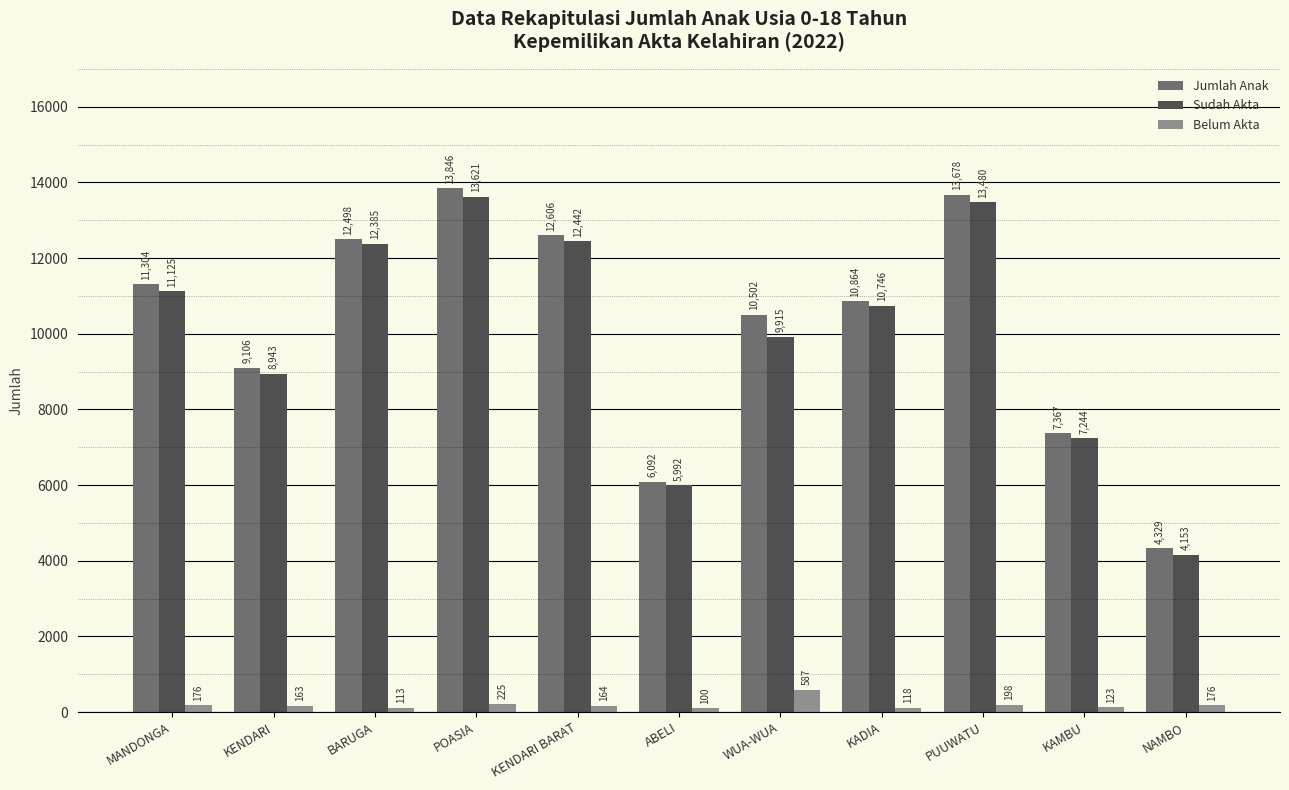

Which series has the largest total across all categories?

Jumlah Anak